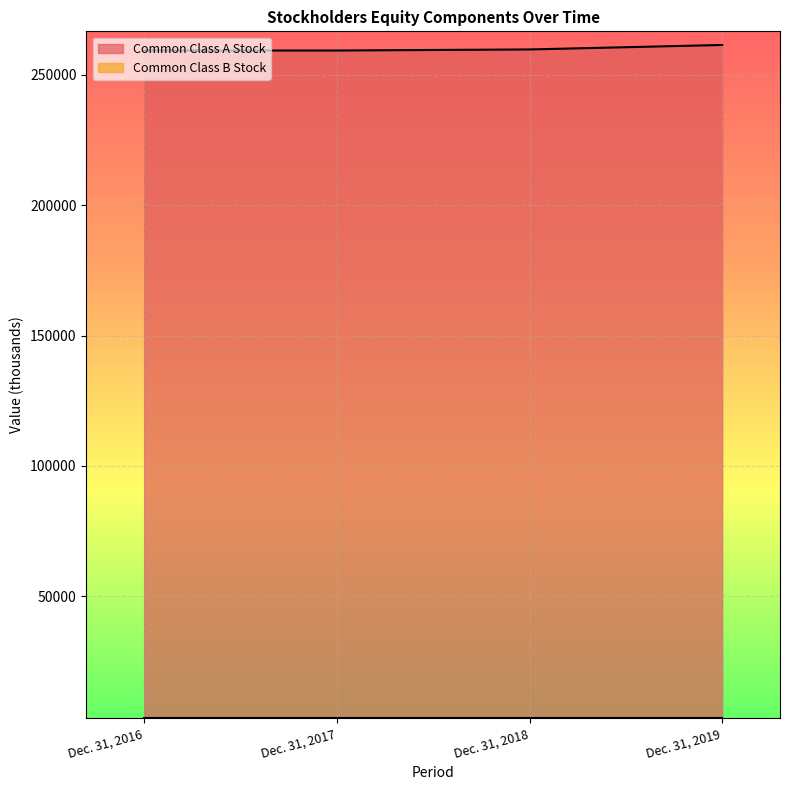

How many values are between 259383 and 261515?

4